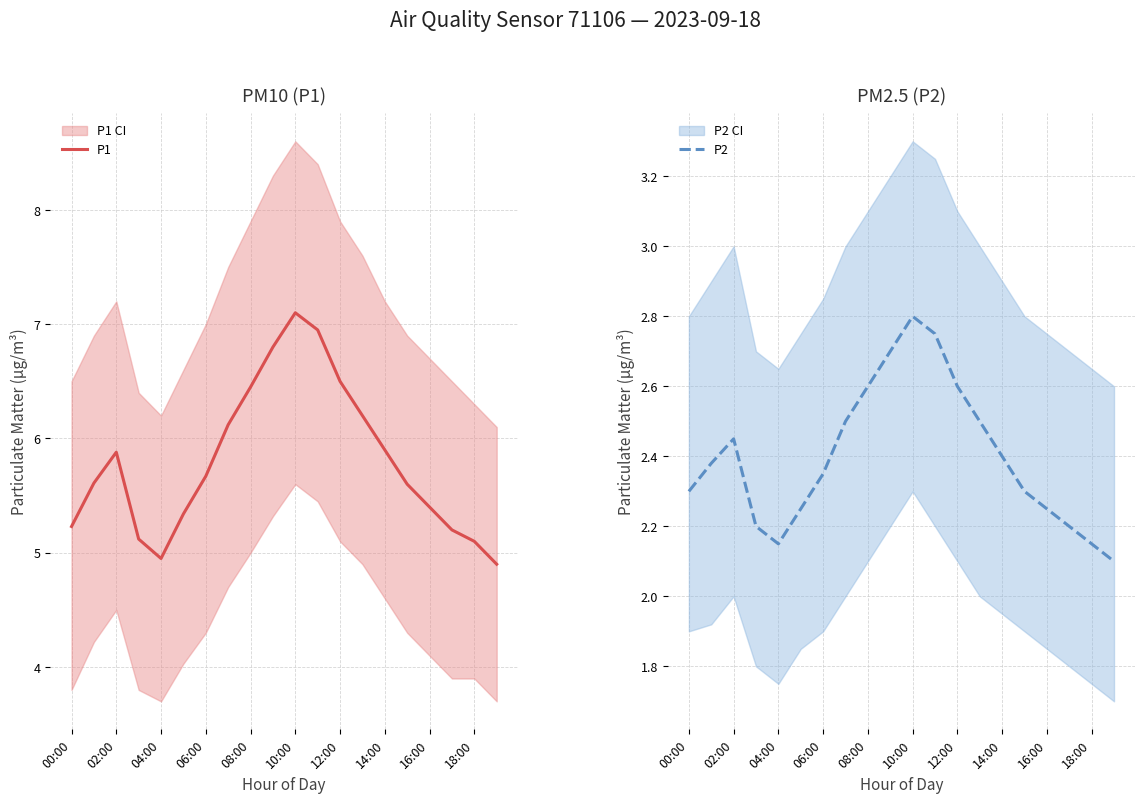

What is the maximum value for P1?

7.1